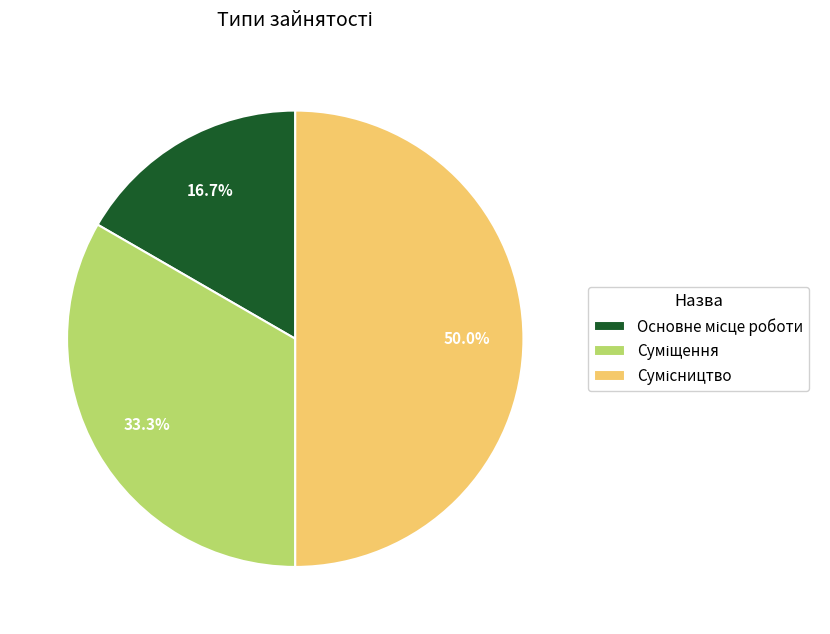

Count the number of slices in the pie.

3